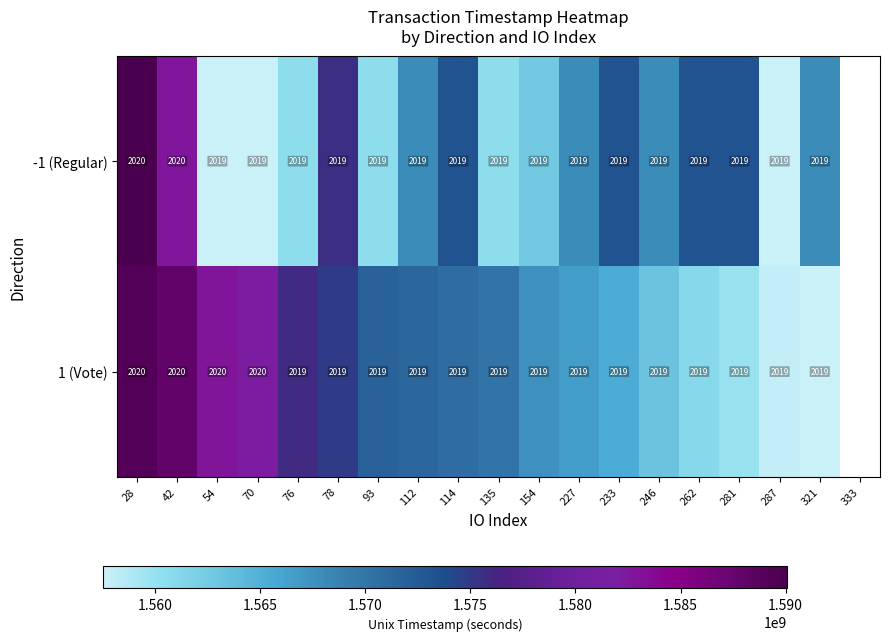

Is it true that 1 (Vote) equals 2020 at 70?

True